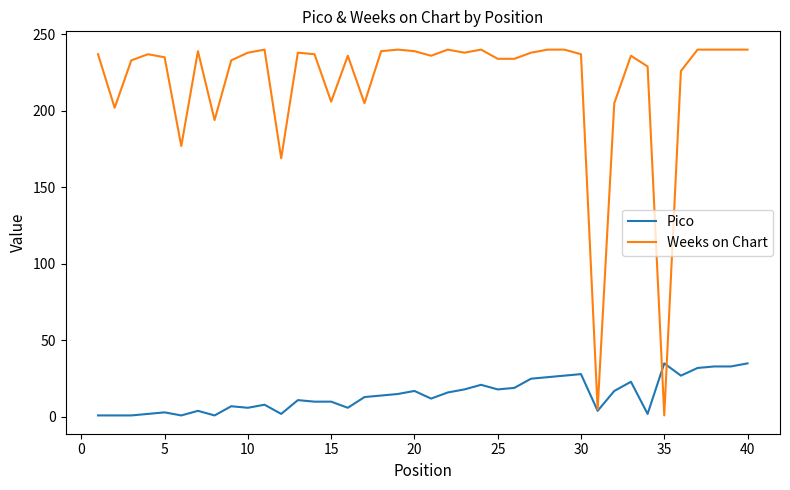

Which series has the largest total across all categories?

Weeks on Chart